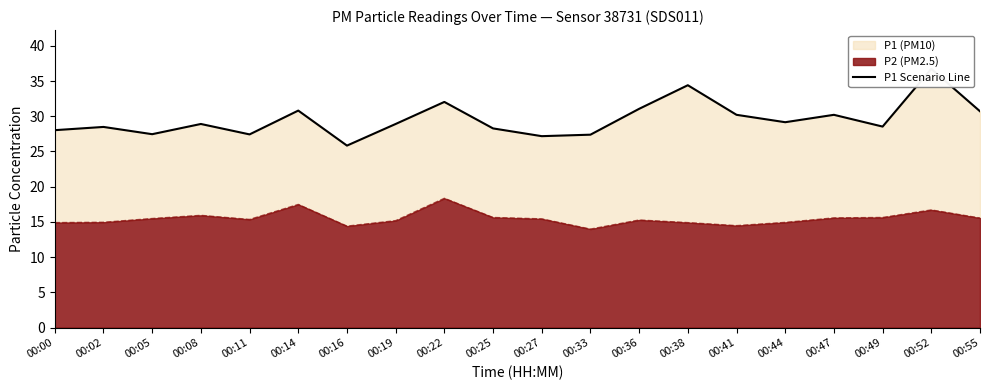

Which category has the lowest value across all series?

00:16